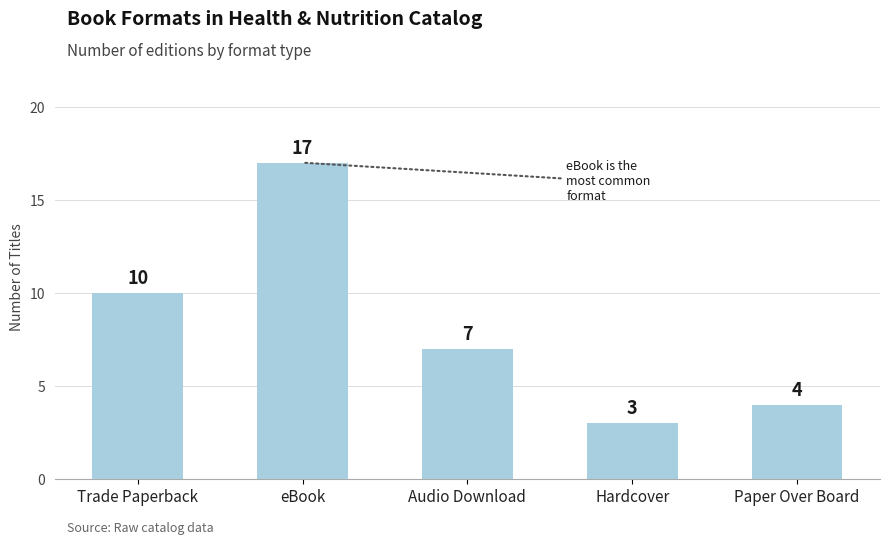

Which category has the highest value across all series?

eBook